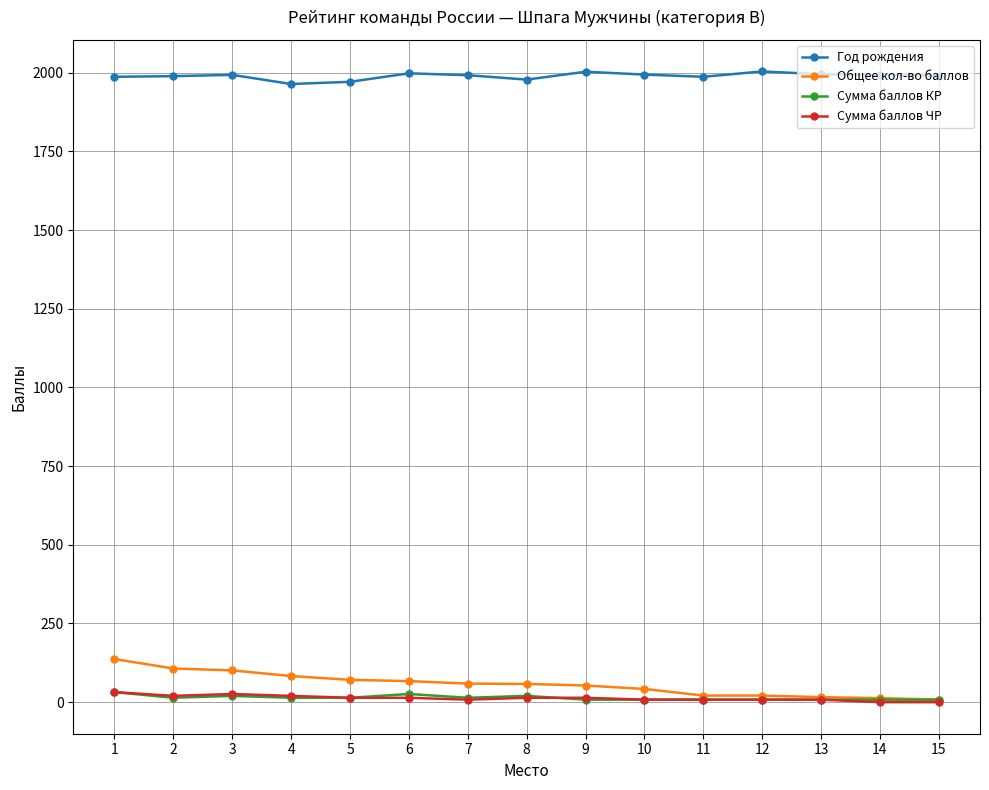

True or false: Сумма баллов КР and Год рождения intersect in this chart.

False